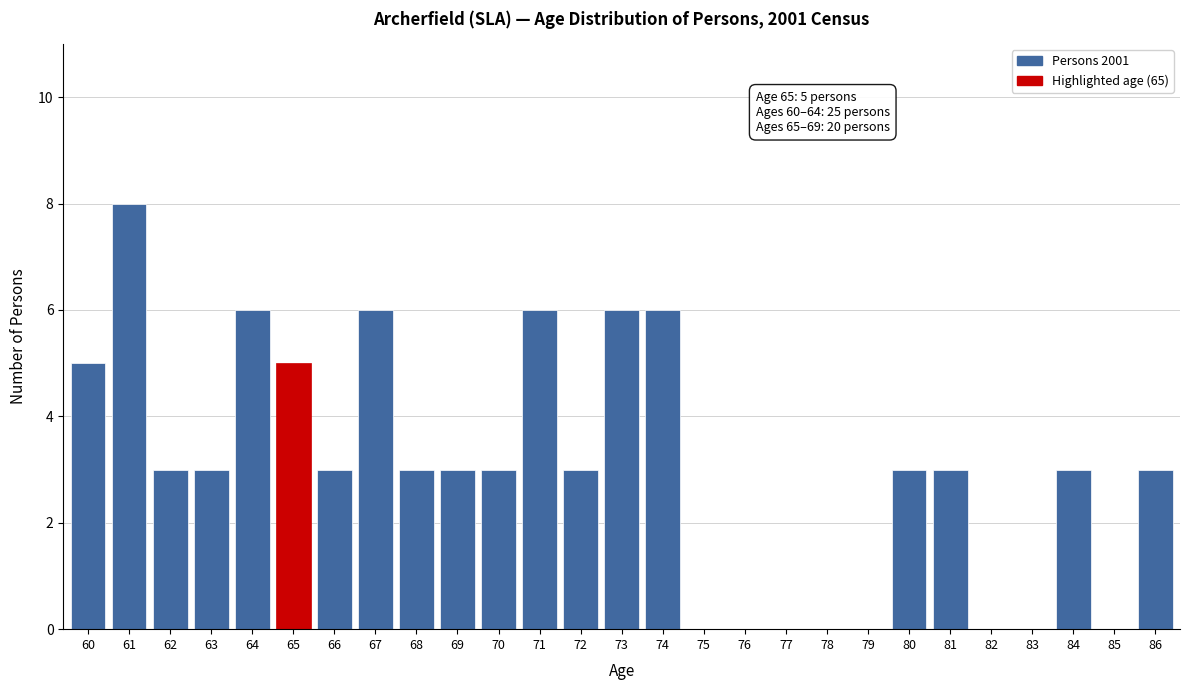

Reading right to left, transcribe all the data shown in this chart.

86=3	85=0	84=3	83=0	82=0	81=3	80=3	79=0	78=0	77=0	76=0	75=0	74=6	73=6	72=3	71=6	70=3	69=3	68=3	67=6	66=3	65=5	64=6	63=3	62=3	61=8	60=5